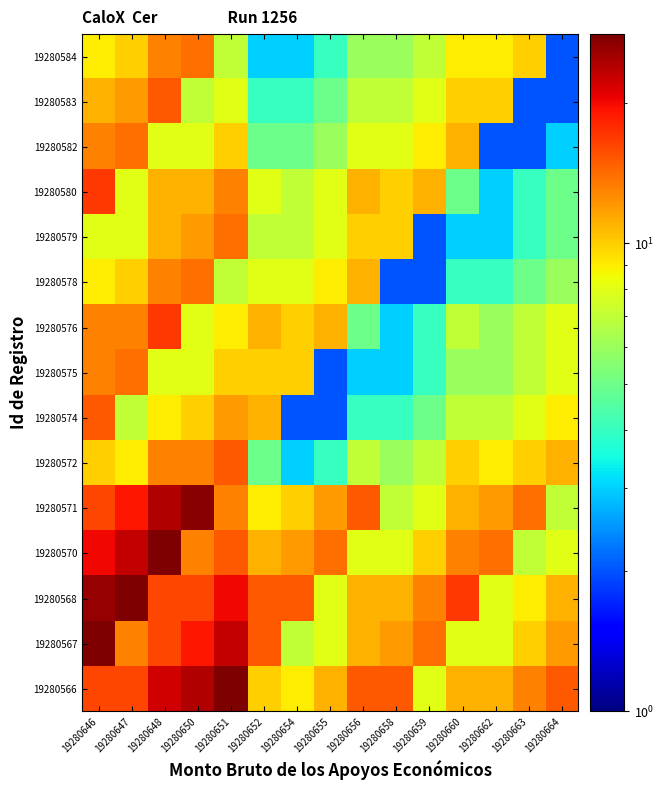

Reading left to right, what are all the values shown in this chart?

19280566: 19280646=16	19280647=16	19280648=22	19280650=24	19280651=28	19280652=10	19280654=9	19280655=11	19280656=15	19280658=15	19280659=8	19280660=11	19280662=11	19280663=13	19280664=15
19280567: 19280646=28	19280647=13	19280648=16	19280650=19	19280651=23	19280652=15	19280654=7	19280655=8	19280656=11	19280658=12	19280659=14	19280660=8	19280662=8	19280663=10	19280664=12
19280568: 19280646=26	19280647=28	19280648=16	19280650=16	19280651=20	19280652=15	19280654=15	19280655=8	19280656=11	19280658=11	19280659=13	19280660=17	19280662=8	19280663=9	19280664=11
19280570: 19280646=20	19280647=23	19280648=28	19280650=13	19280651=15	19280652=11	19280654=12	19280655=14	19280656=8	19280658=8	19280659=10	19280660=13	19280662=14	19280663=7	19280664=8
19280571: 19280646=16	19280647=19	19280648=24	19280650=27	19280651=13	19280652=9	19280654=10	19280655=12	19280656=15	19280658=7	19280659=8	19280660=11	19280662=12	19280663=14	19280664=7
19280572: 19280646=10	19280647=9	19280648=13	19280650=13	19280651=15	19280652=5	19280654=3	19280655=4	19280656=7	19280658=6	19280659=7	19280660=10	19280662=9	19280663=10	19280664=11
19280574: 19280646=15	19280647=7	19280648=9	19280650=10	19280651=12	19280652=11	19280654=2	19280655=2	19280656=4	19280658=4	19280659=5	19280660=7	19280662=7	19280663=8	19280664=9
19280575: 19280646=13	19280647=14	19280648=8	19280650=8	19280651=10	19280652=10	19280654=10	19280655=2	19280656=3	19280658=3	19280659=4	19280660=6	19280662=6	19280663=7	19280664=8
19280576: 19280646=13	19280647=13	19280648=17	19280650=8	19280651=9	19280652=11	19280654=10	19280655=11	19280656=5	19280658=3	19280659=4	19280660=7	19280662=6	19280663=7	19280664=8
19280578: 19280646=9	19280647=10	19280648=13	19280650=14	19280651=7	19280652=8	19280654=8	19280655=9	19280656=11	19280658=2	19280659=2	19280660=4	19280662=4	19280663=5	19280664=6
19280579: 19280646=8	19280647=8	19280648=11	19280650=12	19280651=14	19280652=7	19280654=7	19280655=8	19280656=10	19280658=10	19280659=2	19280660=3	19280662=3	19280663=4	19280664=5
19280580: 19280646=17	19280647=8	19280648=11	19280650=11	19280651=13	19280652=8	19280654=7	19280655=8	19280656=11	19280658=10	19280659=11	19280660=5	19280662=3	19280663=4	19280664=5
19280582: 19280646=13	19280647=14	19280648=8	19280650=8	19280651=10	19280652=5	19280654=5	19280655=6	19280656=8	19280658=8	19280659=9	19280660=11	19280662=2	19280663=2	19280664=3
19280583: 19280646=11	19280647=12	19280648=15	19280650=7	19280651=8	19280652=4	19280654=4	19280655=5	19280656=7	19280658=7	19280659=8	19280660=10	19280662=10	19280663=2	19280664=2
19280584: 19280646=9	19280647=10	19280648=13	19280650=14	19280651=7	19280652=3	19280654=3	19280655=4	19280656=6	19280658=6	19280659=7	19280660=9	19280662=9	19280663=10	19280664=2